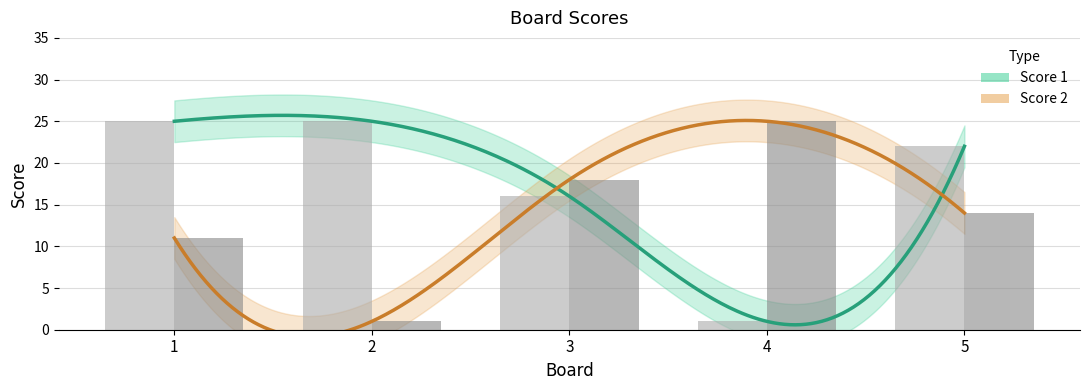

Which category has the lowest value in the Score 1 series?

4